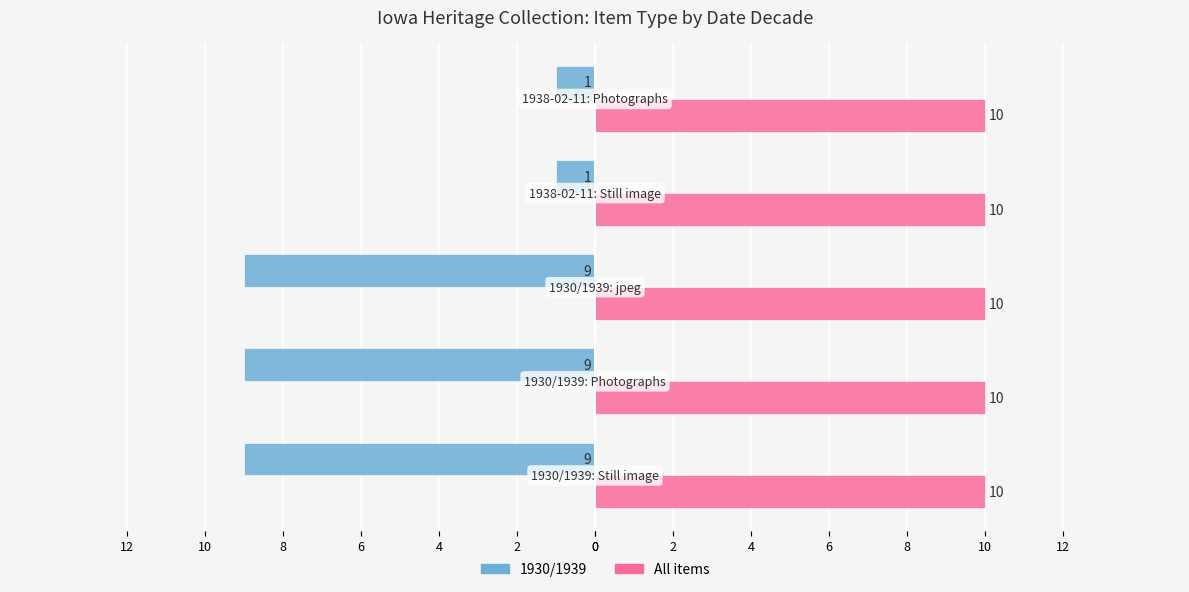

Rank the series by their maximum value, from lowest to highest.

1930/1939, All items